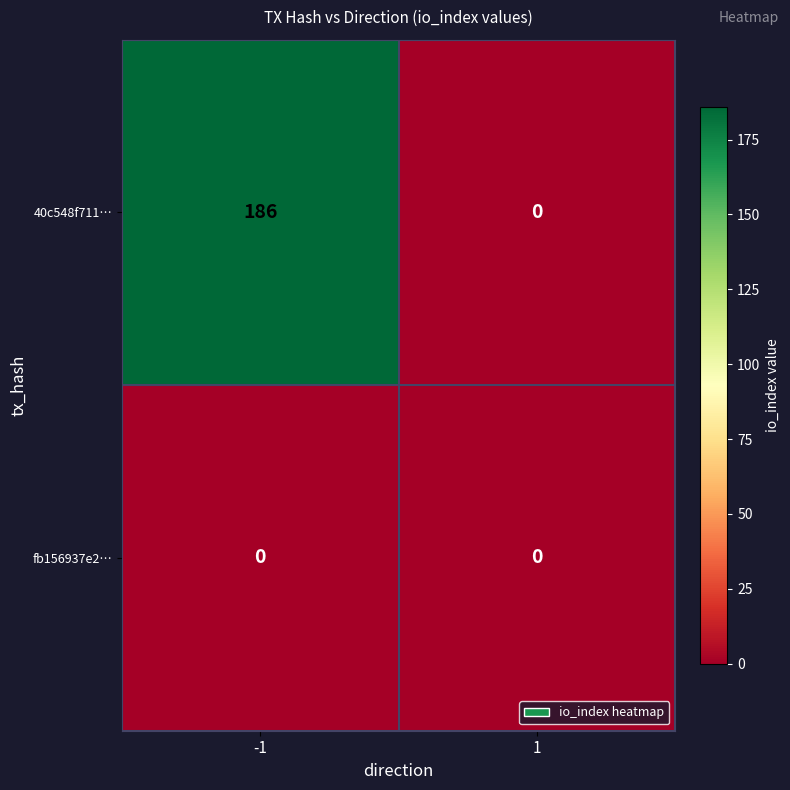

Which label corresponds to the largest value in the chart?

-1